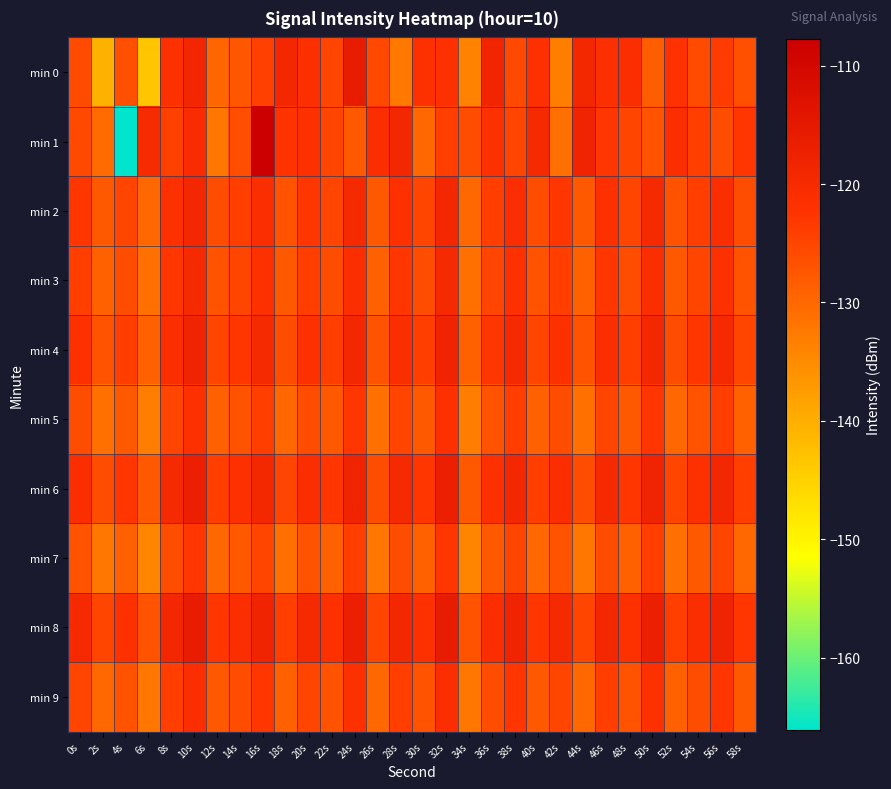

Which has a higher value, 28s or 12s?

12s